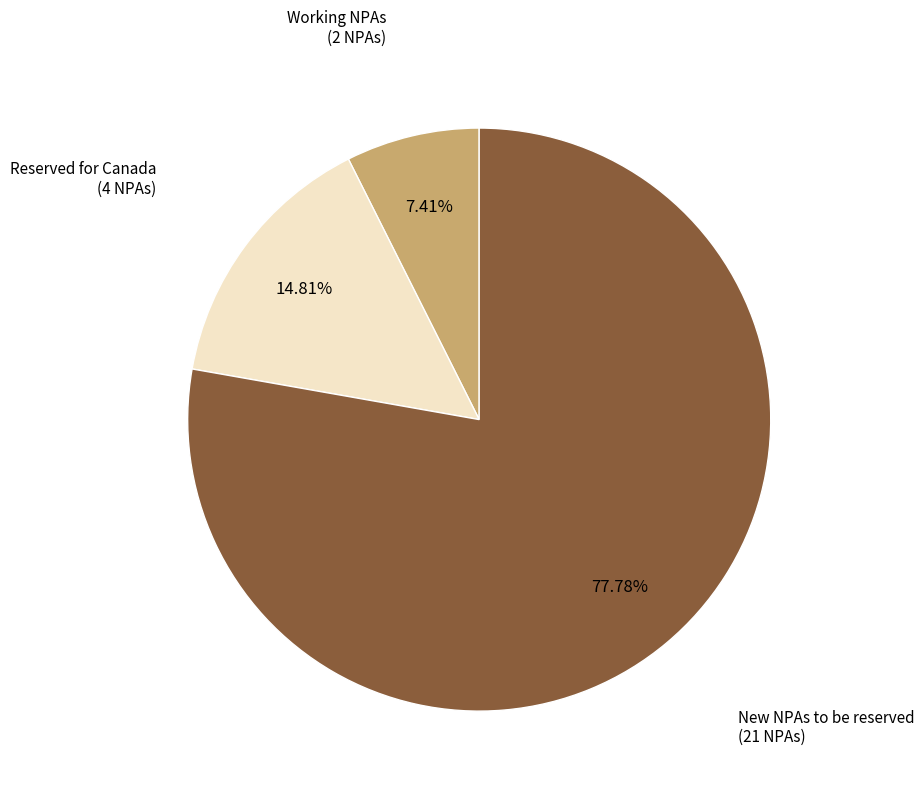

Is there any slice that represents more than half of the pie?

Yes